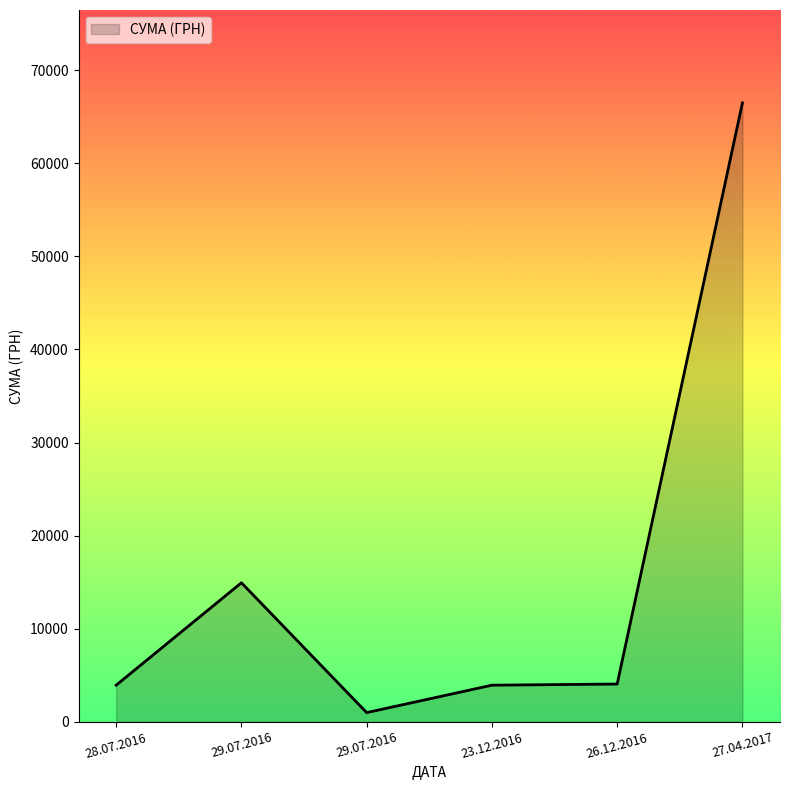

Which has a higher value, 26.12.2016 or 29.07.2016?

29.07.2016